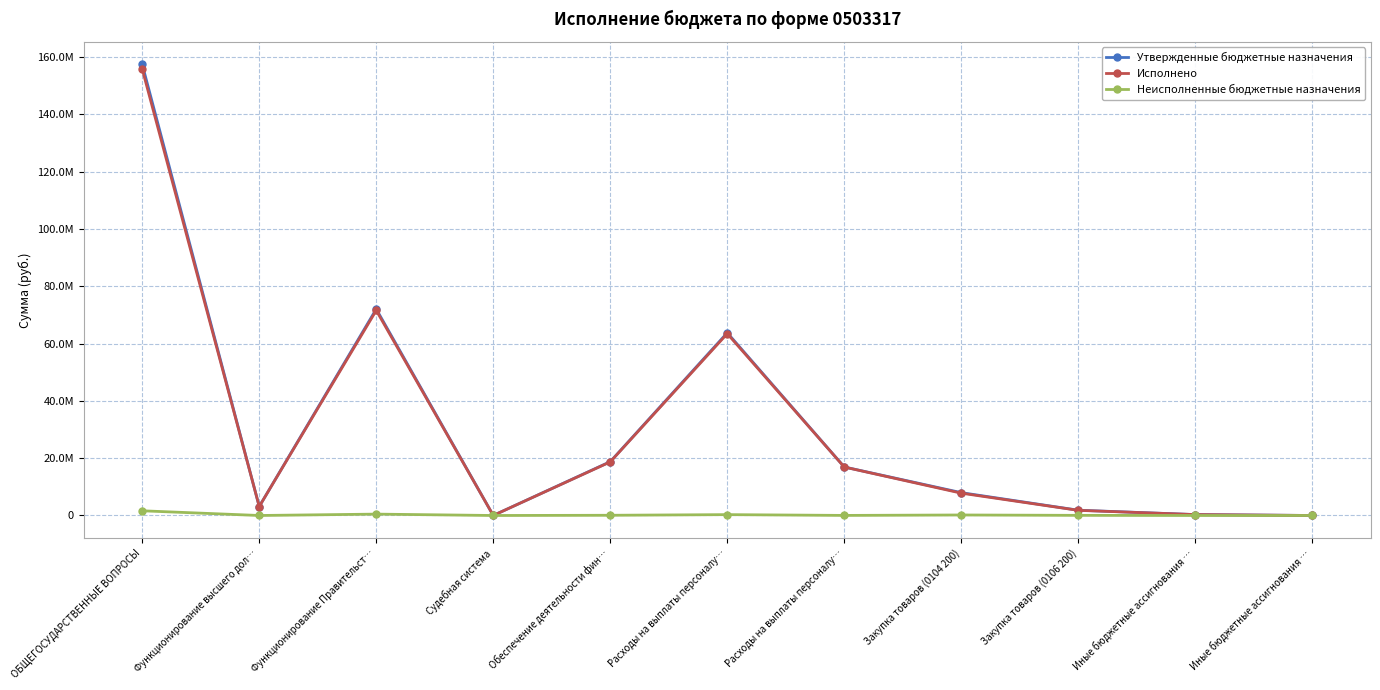

Does the chart have visible grid lines?

Yes